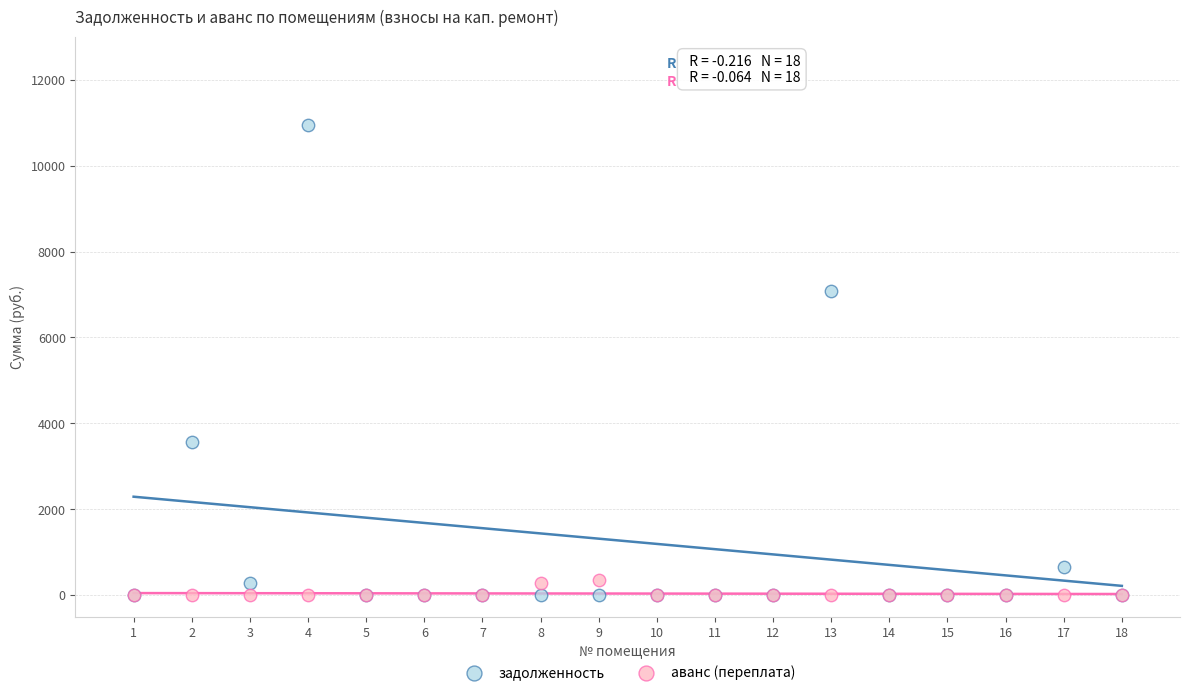

What are all the series names shown in the legend?

задолженность, аванс (переплата)